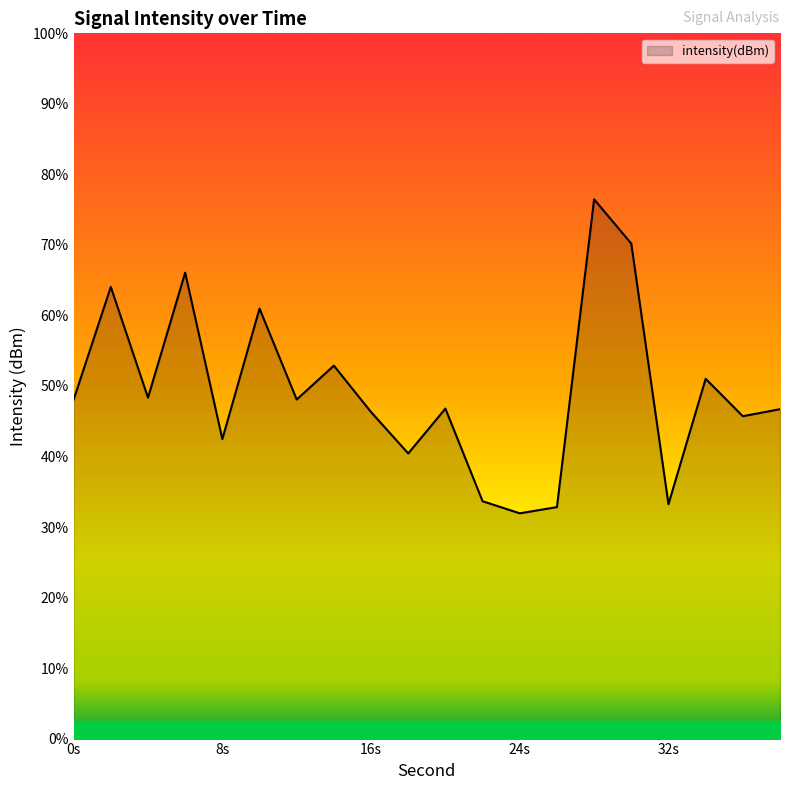

How many points are higher than both their immediate neighbors (excluding endpoints)?

7